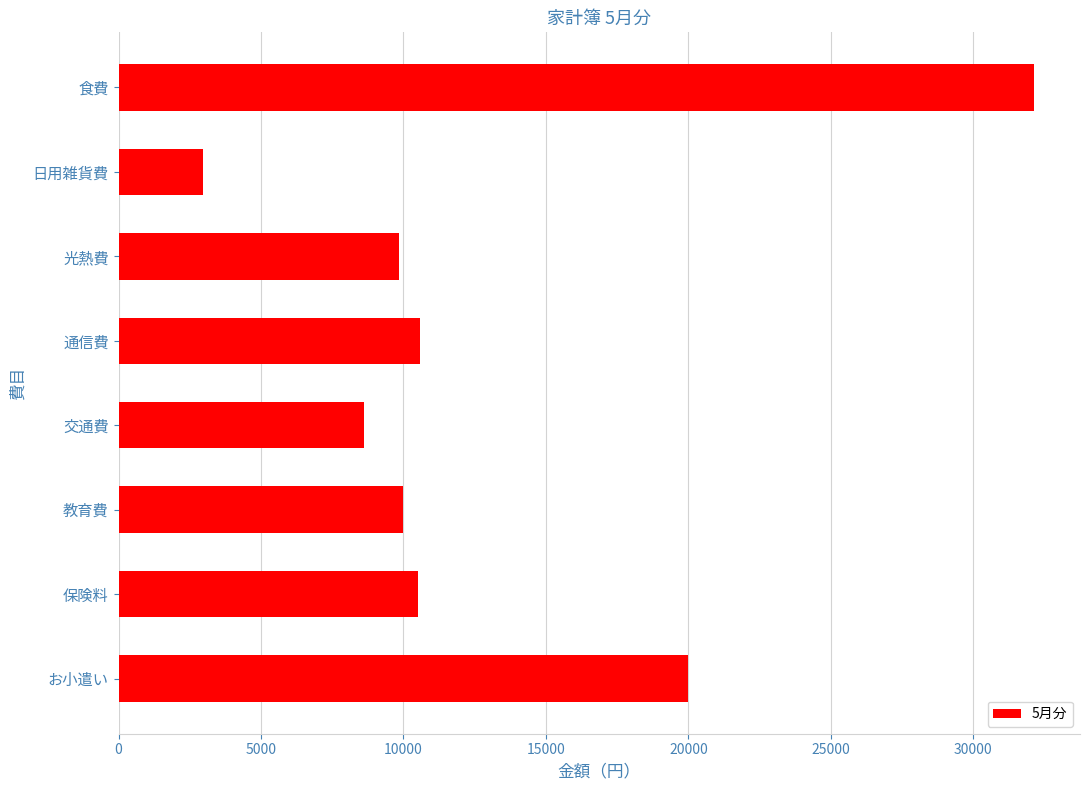

What is the value of the 1st bar from the top?

32140